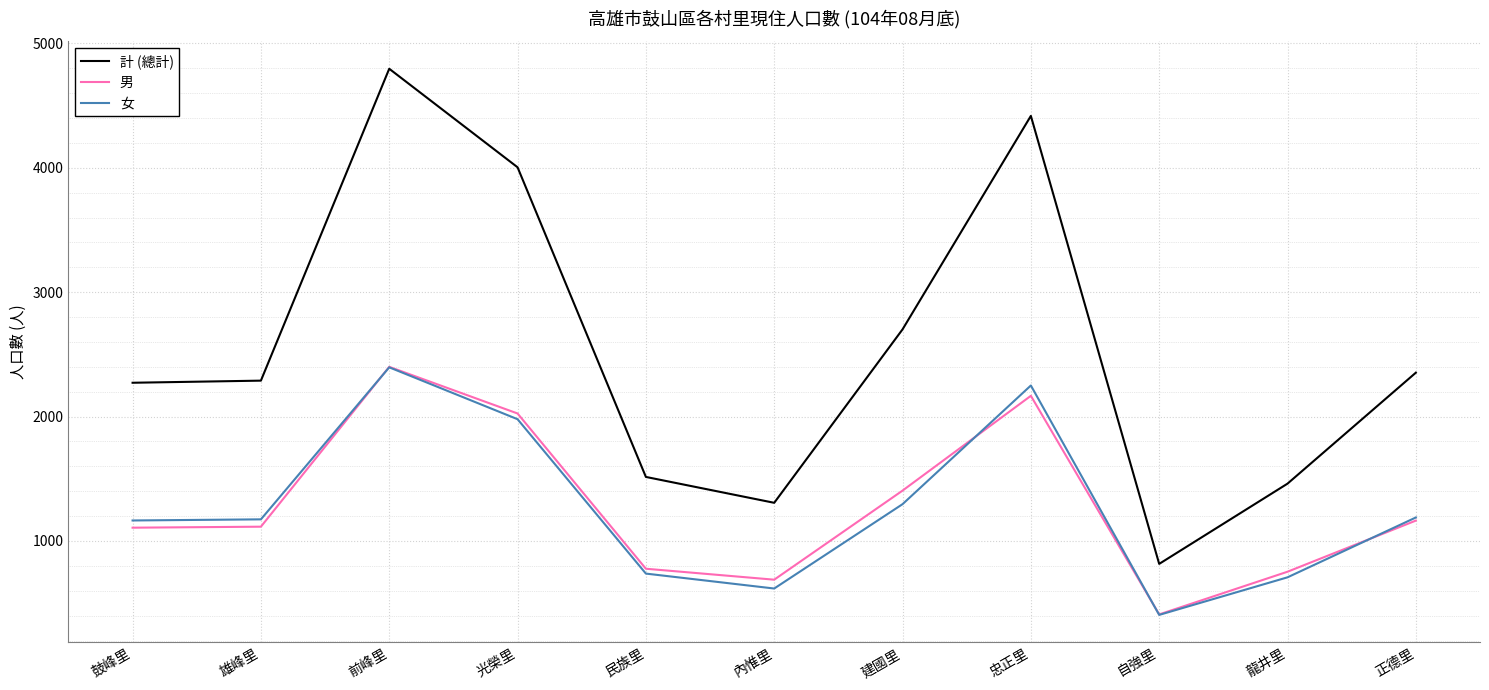

Which series has the largest total across all categories?

計 (總計)